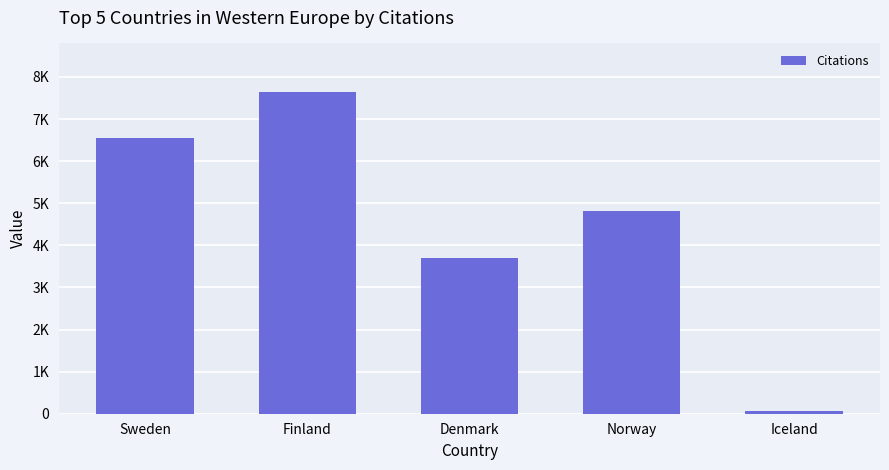

Does the chart contain any negative values?

No